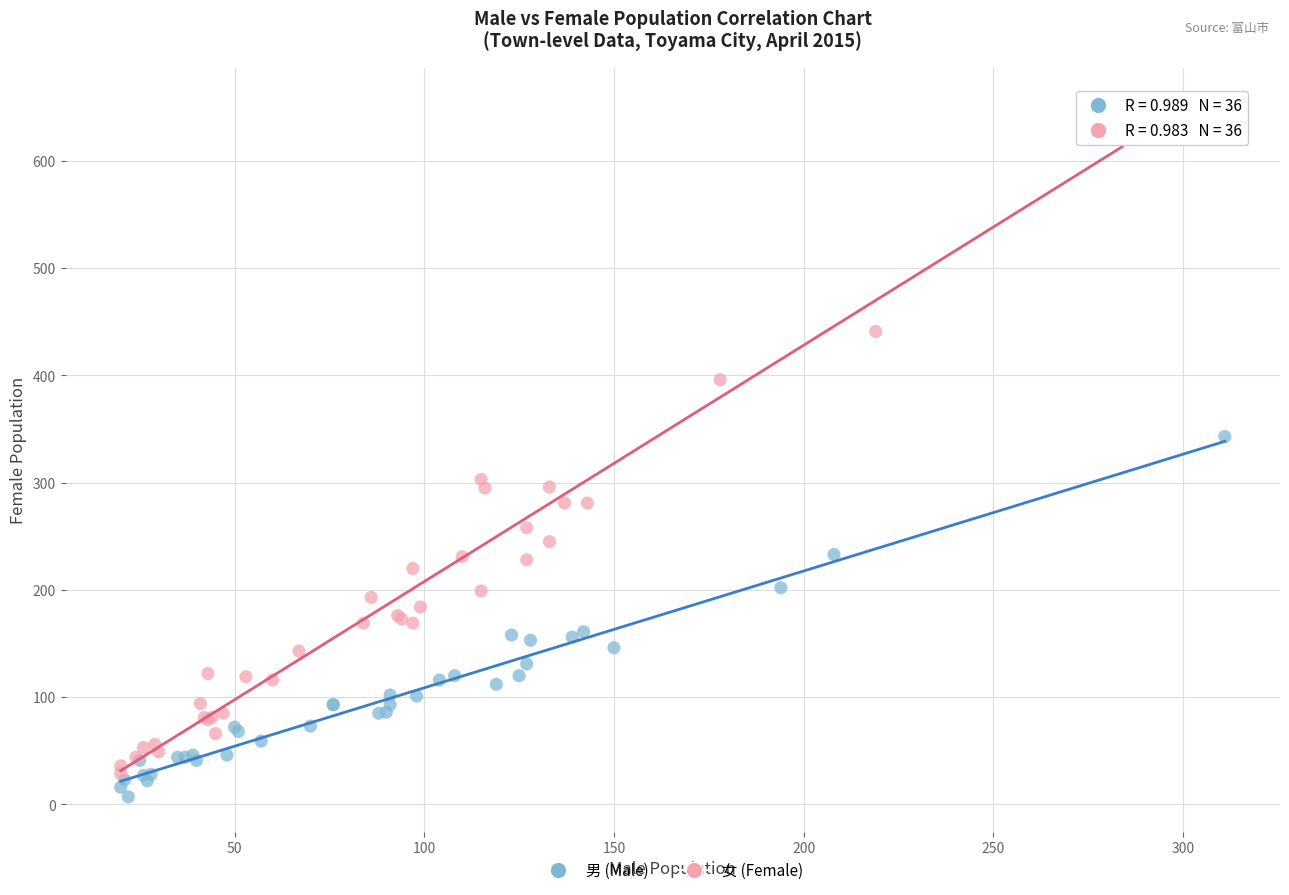

Which series has the largest Y range (max minus min)?

女 (Female)